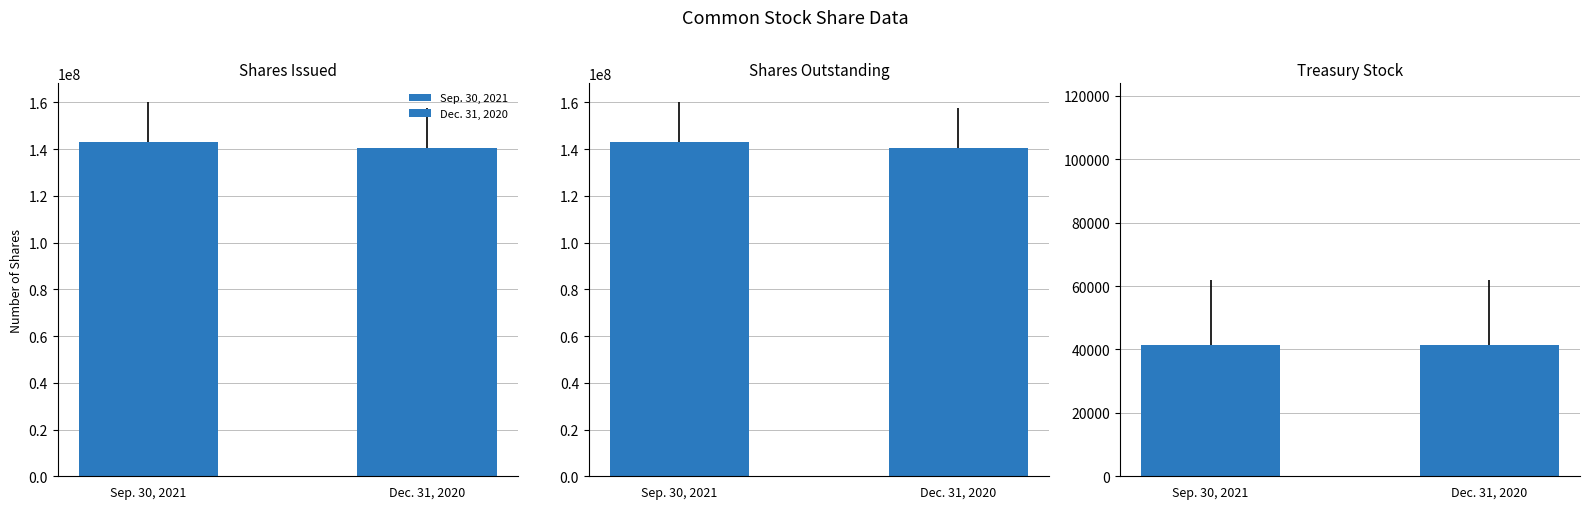

How many bars are there in total?

6